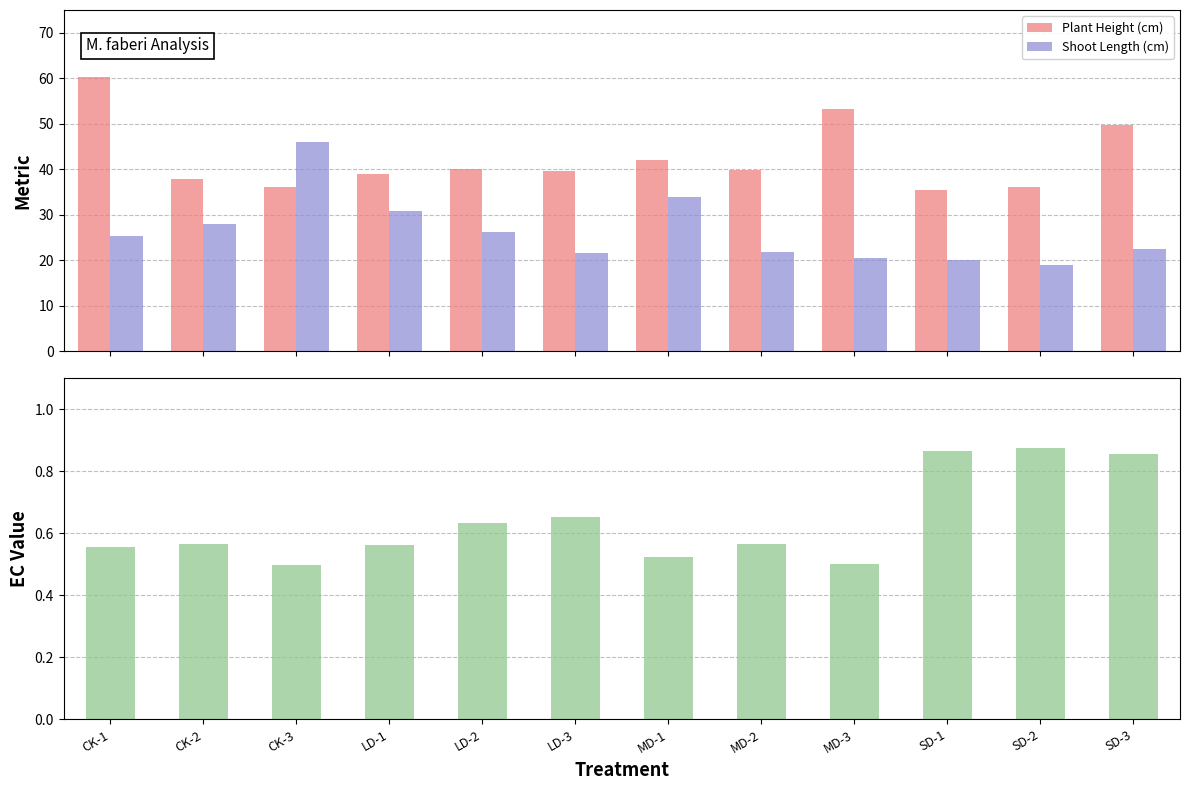

Which category has the lowest value in the Plant Height (cm) series?

SD-1